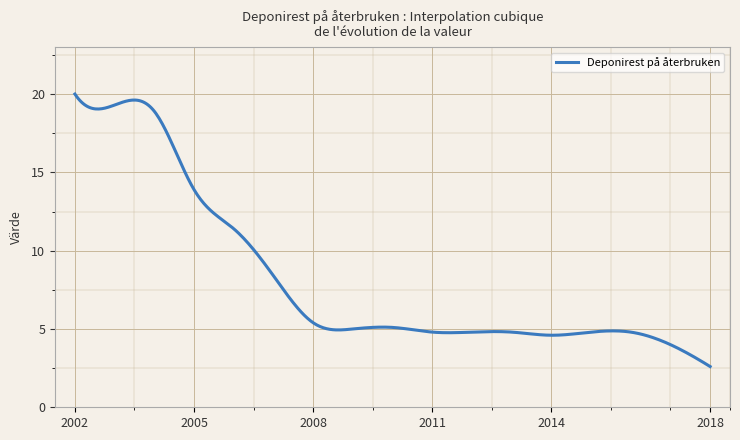

What is the greatest value displayed?

20.0